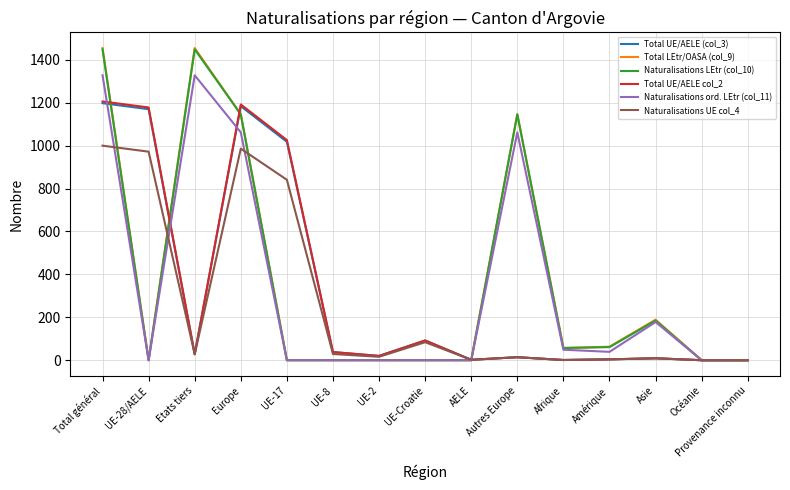

At which category is the sum across all series the highest?

Total général